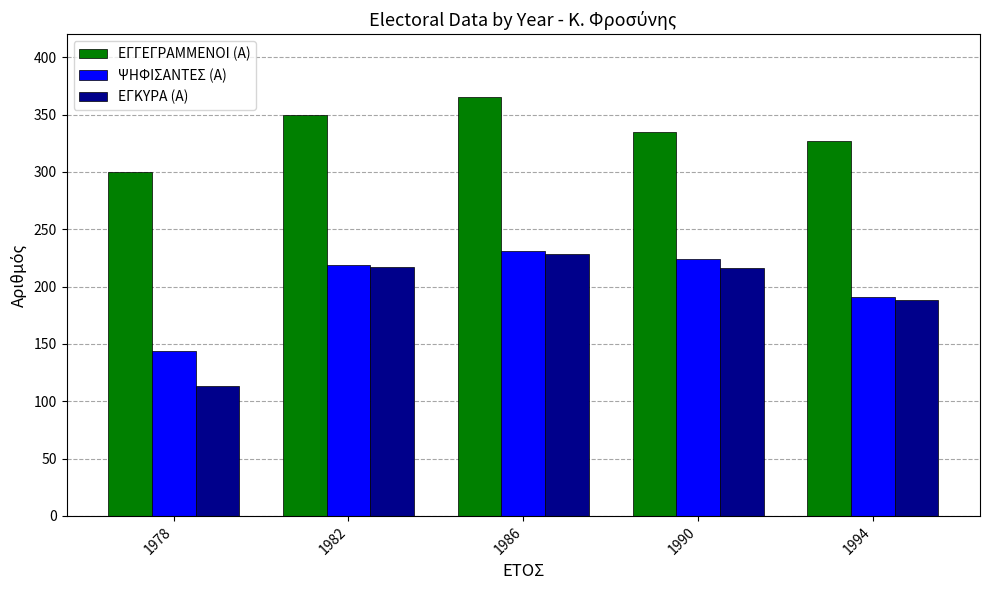

What is the difference between the maximum and minimum values in the ΨΗΦΙΣΑΝΤΕΣ (Α) series?

87